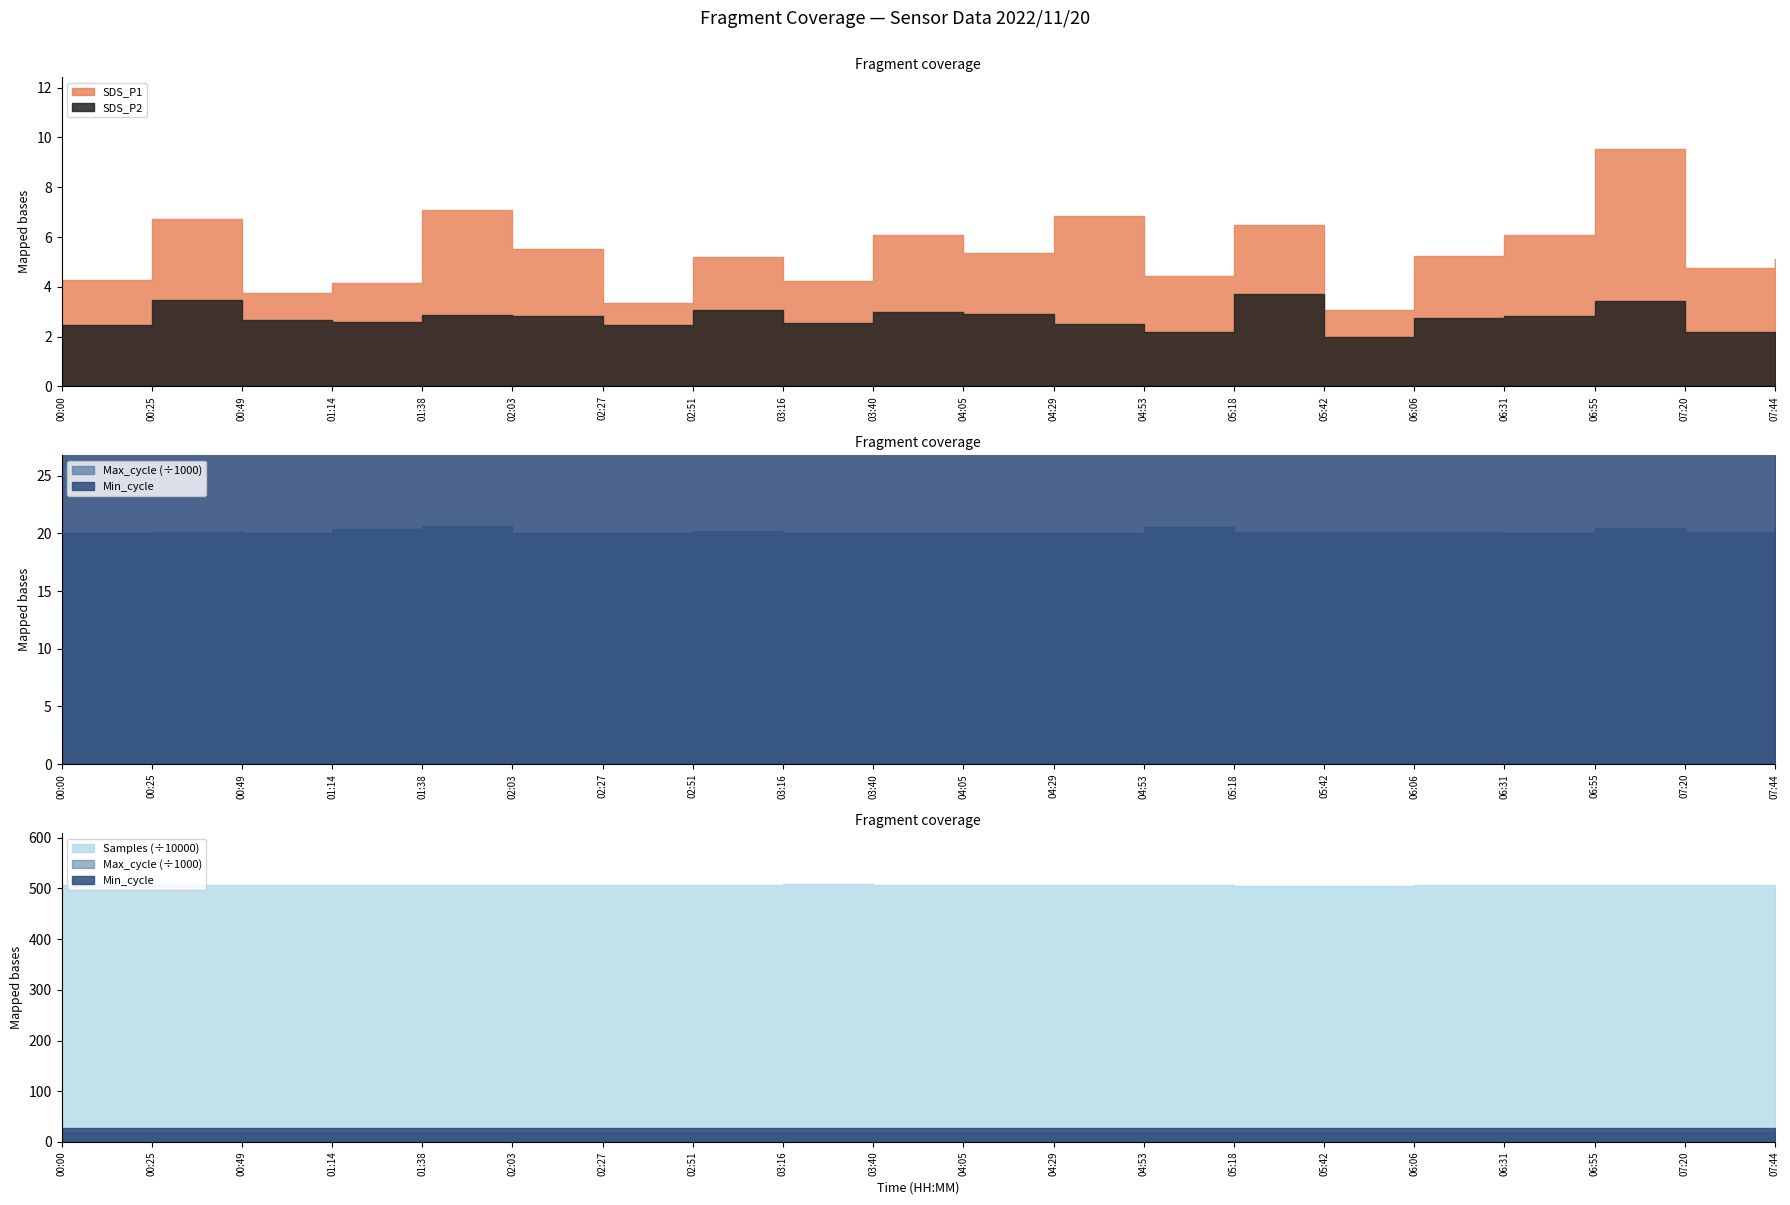

What value does the SDS_P1 series have at 02:27?

3.4